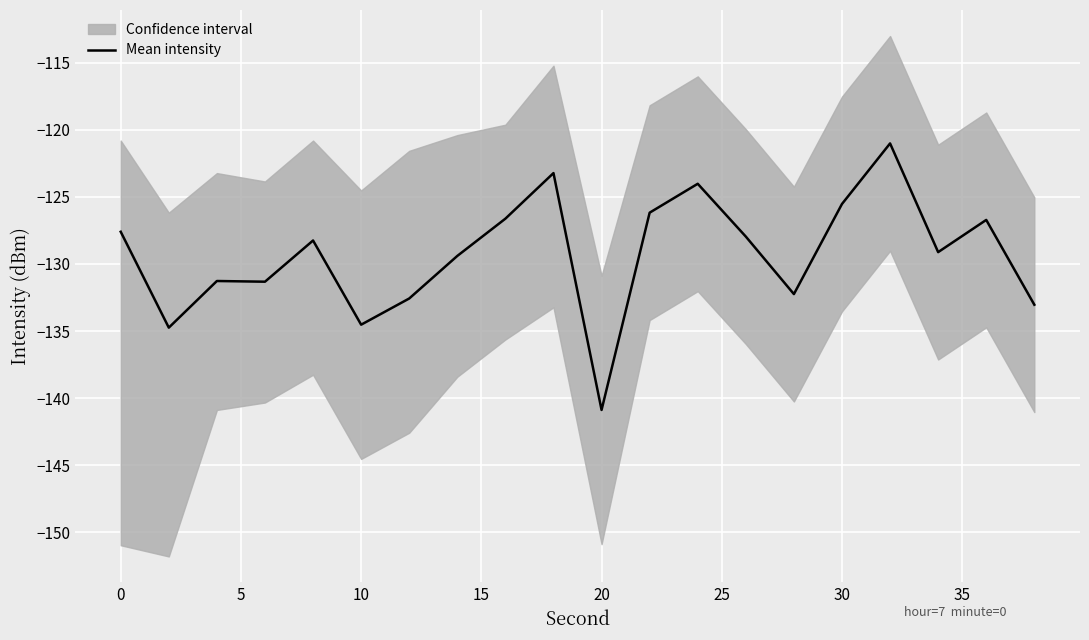

At which label does Mean intensity reach its minimum?

20